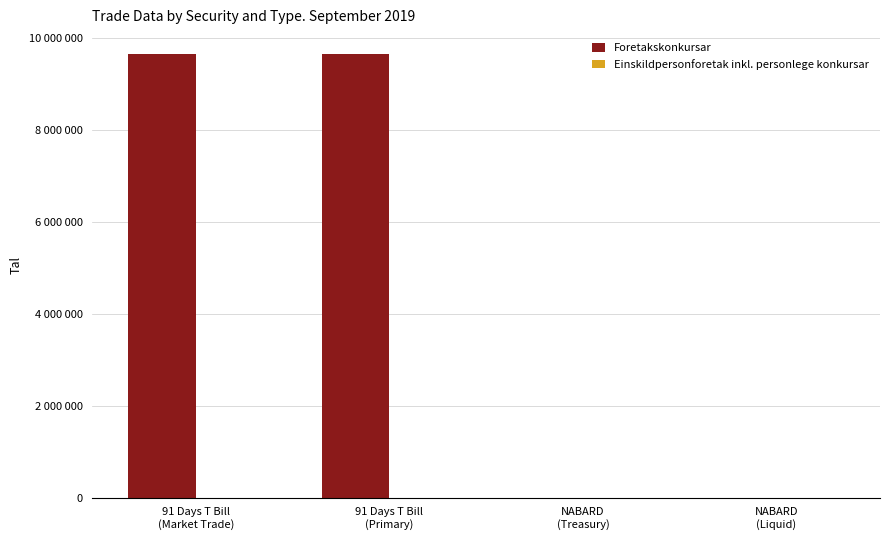

Which series changed the most between NABARD
(Treasury) and NABARD
(Liquid)?

Foretakskonkursar